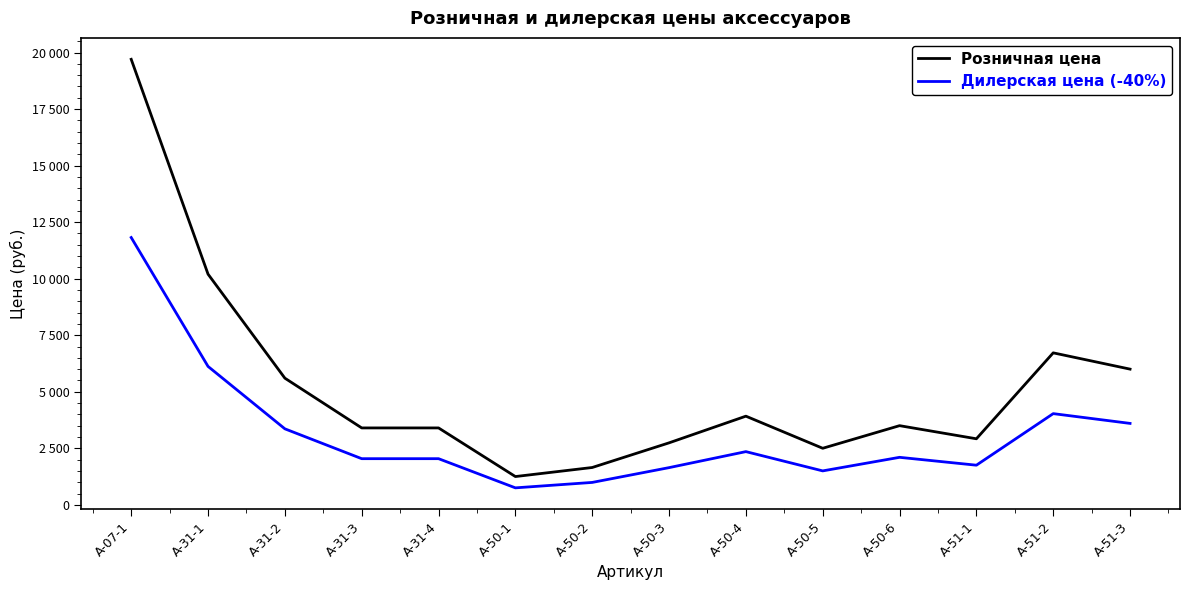

Is the value of Розничная цена at A-50-3 greater than the value of Дилерская цена (-40%) at A-50-4?

Yes